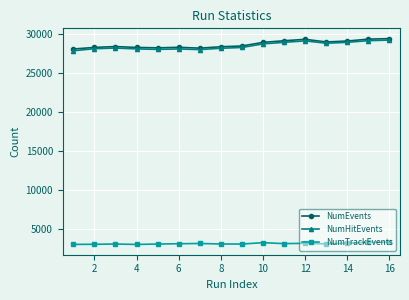

Does the chart display data point markers on the line(s)?

Yes